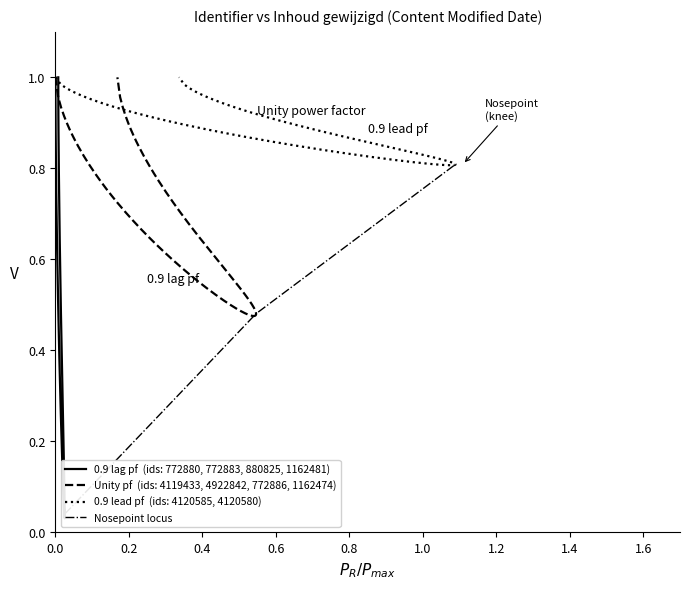

What is the sum of the values at 0.2 and 0.0?

0.5